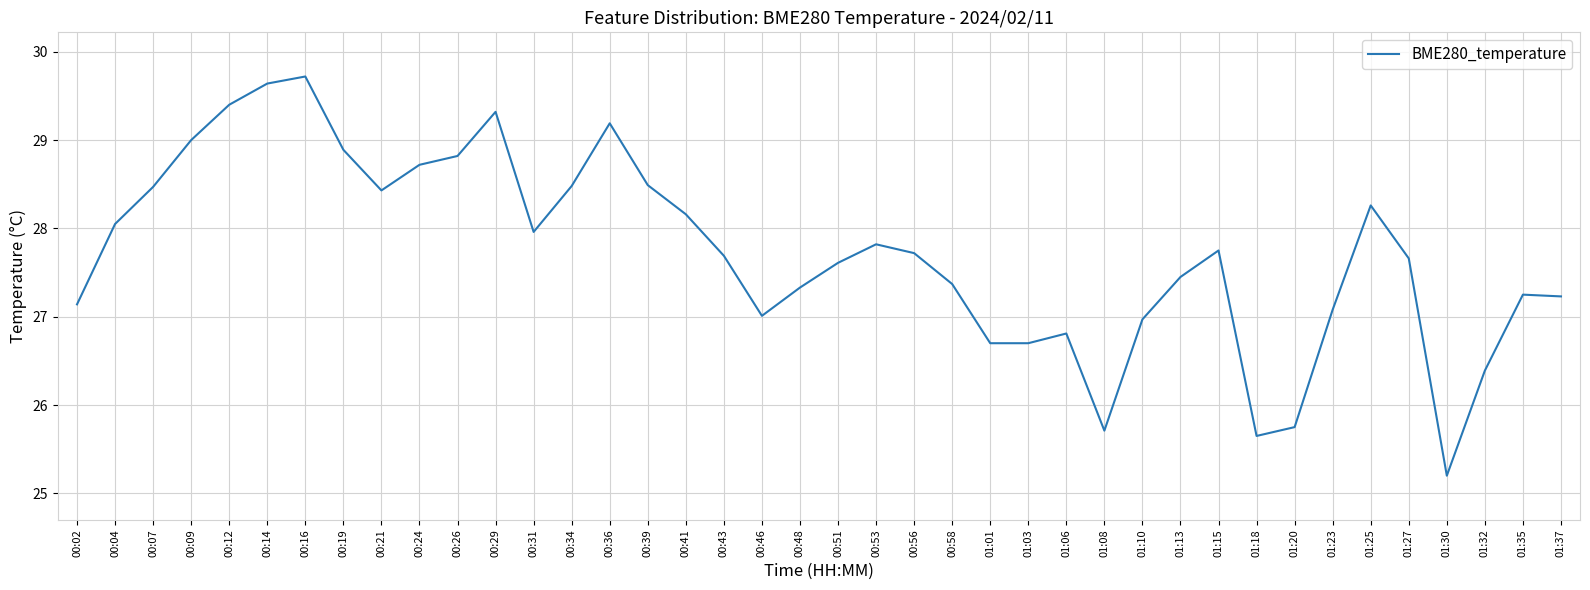

Is it true that the value at 01:18 is 16.5?

False